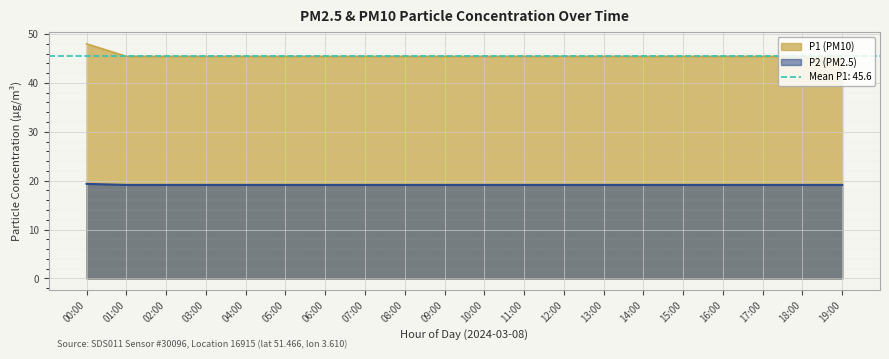

True or false: P1 has more than 0 points higher than both neighbors.

True